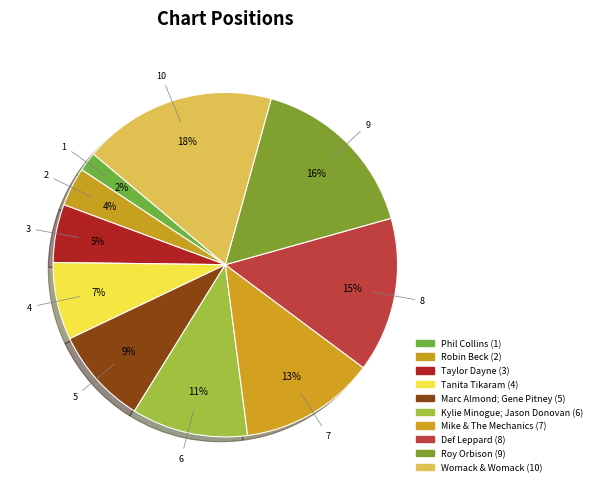

Count the number of slices in the pie.

10